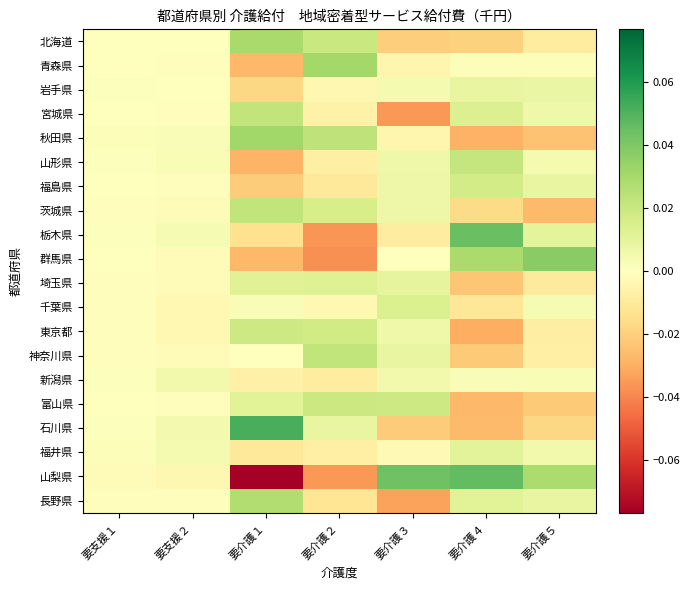

List the series in order of their peak value, highest first.

石川県, 山梨県, 栃木県, 群馬県, 秋田県, 青森県, 北海道, 長野県, 神奈川県, 宮城県, 茨城県, 山形県, 富山県, 東京都, 福島県, 千葉県, 埼玉県, 福井県, 岩手県, 新潟県